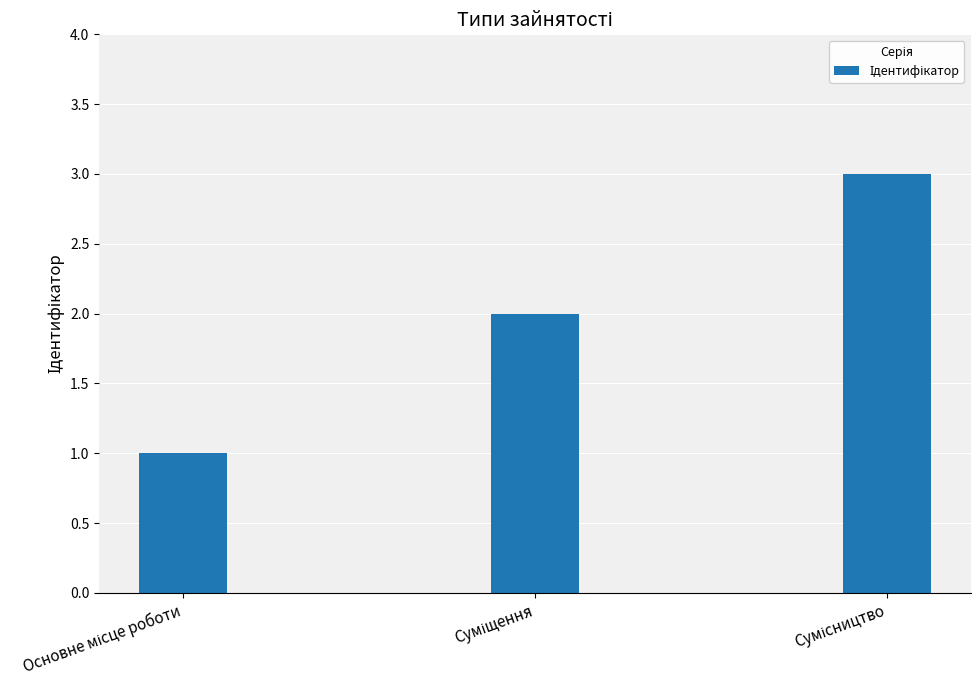

Count the number of categories in the chart.

3